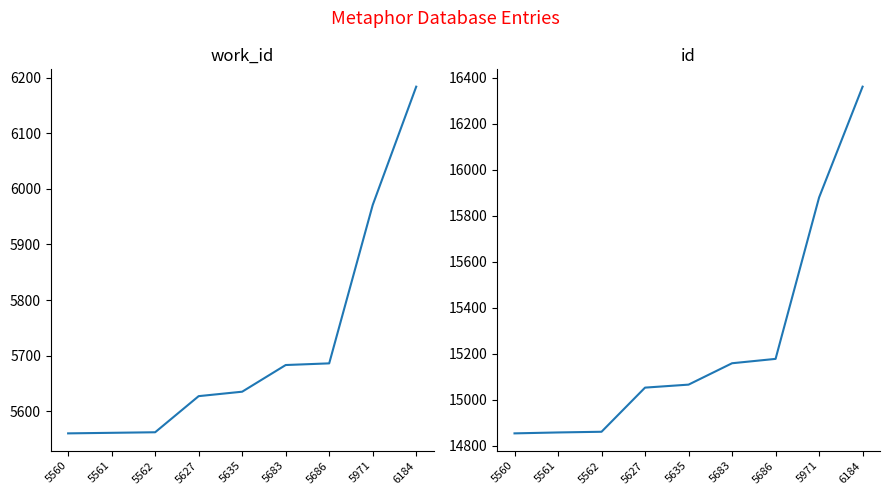

Rank the categories by id value from lowest to highest.

5560, 5561, 5562, 5627, 5635, 5683, 5686, 5971, 6184